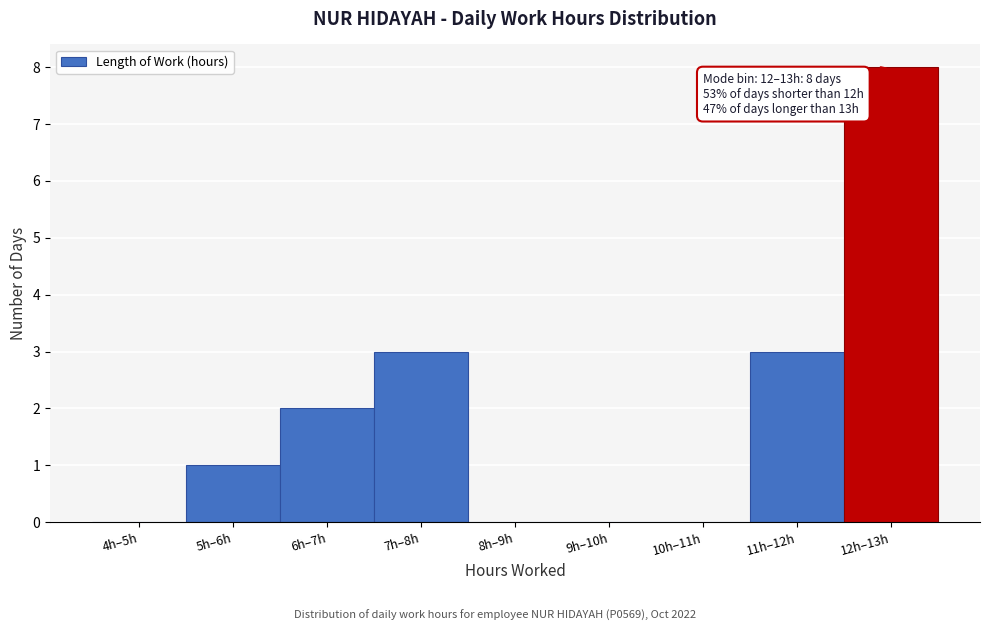

Reading left to right, what are all the values shown in this chart?

4h–5h=0	5h–6h=1	6h–7h=2	7h–8h=3	8h–9h=0	9h–10h=0	10h–11h=0	11h–12h=3	12h–13h=8